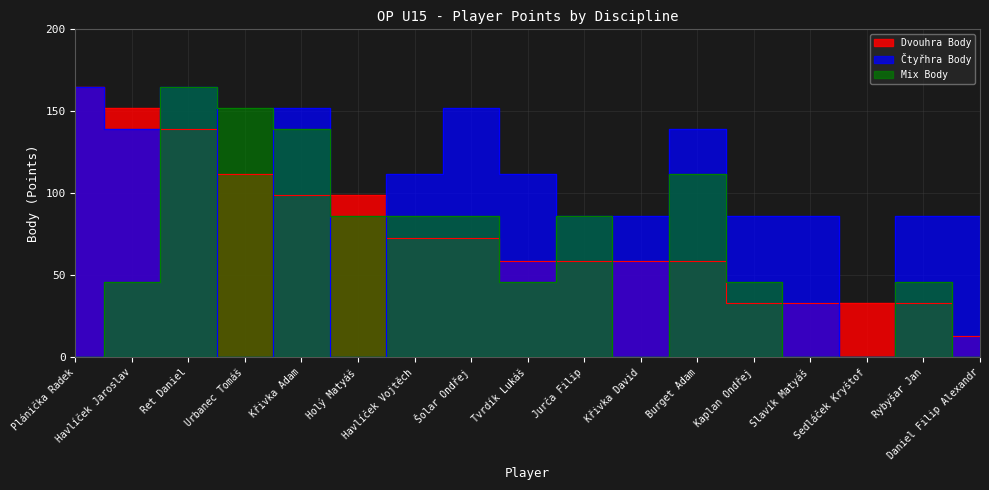

What is the total value across all series at Tvrdík Lukáš?

217